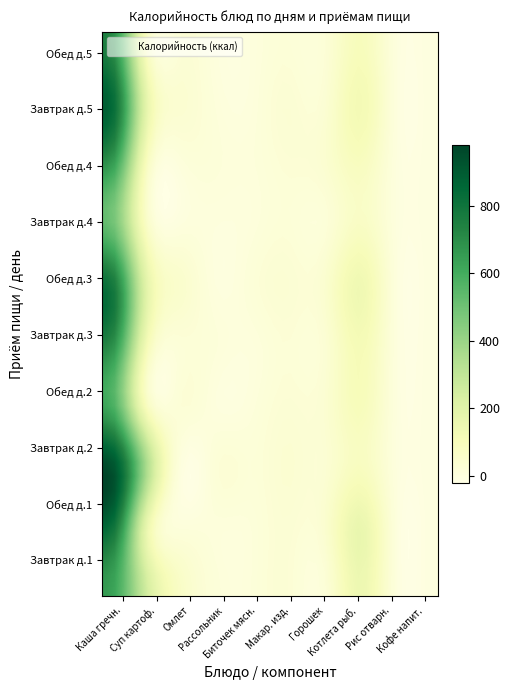

What is the maximum value shown in the chart?

979.7